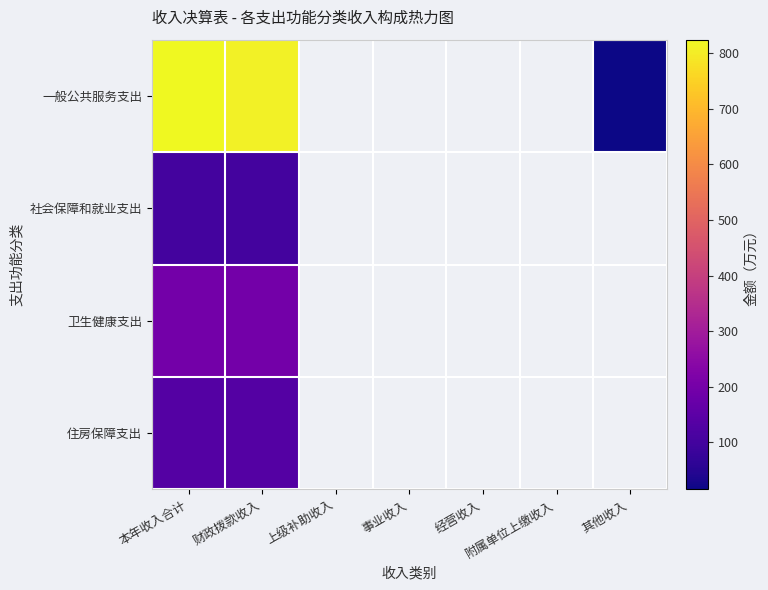

How many values in 社会保障和就业支出 are above zero?

2